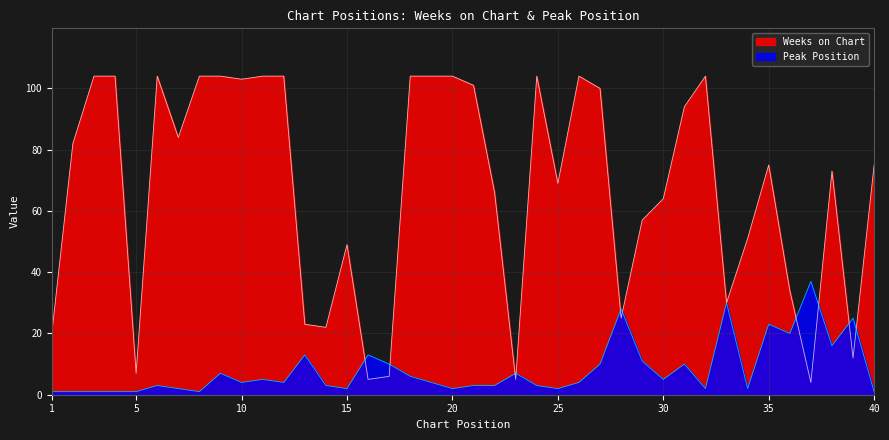

Rank the series at 4 from highest to lowest value.

Weeks on Chart, Peak Position